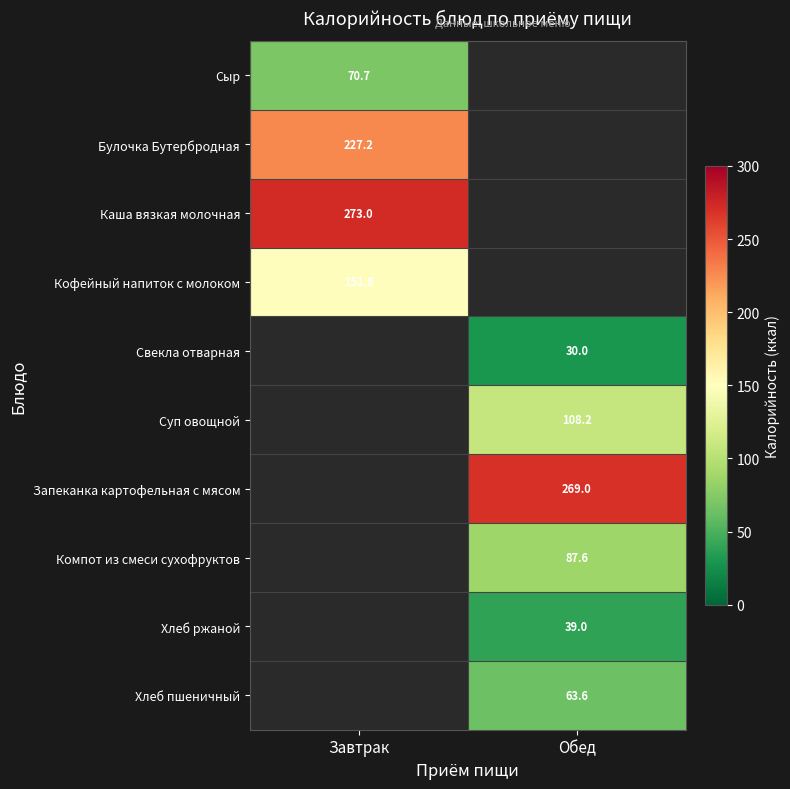

How many positive values does the Хлеб пшеничный series have?

1